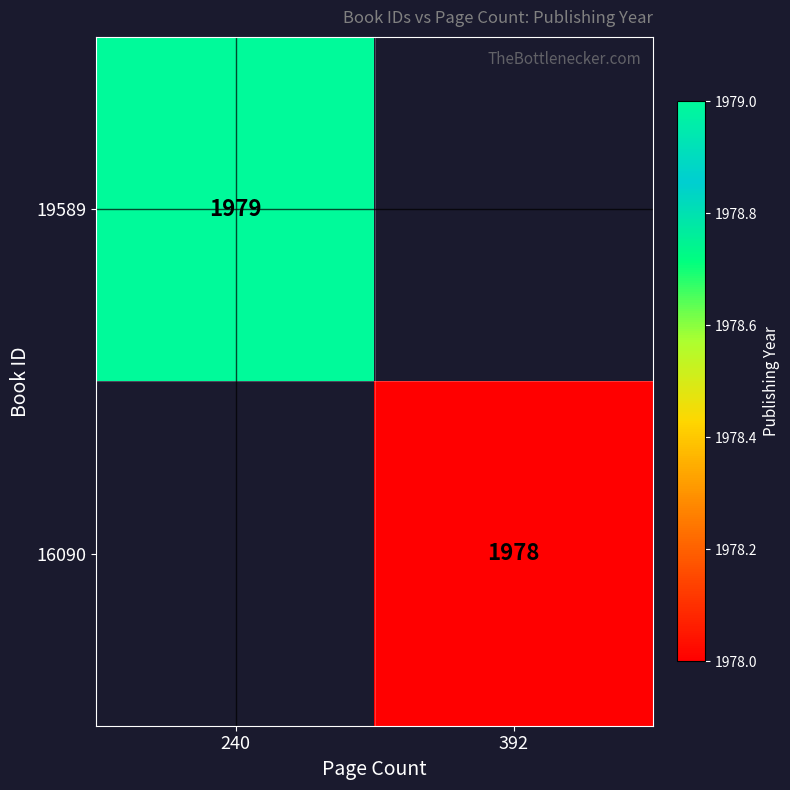

The value of 16090 at 392 is 1029. True or false?

False